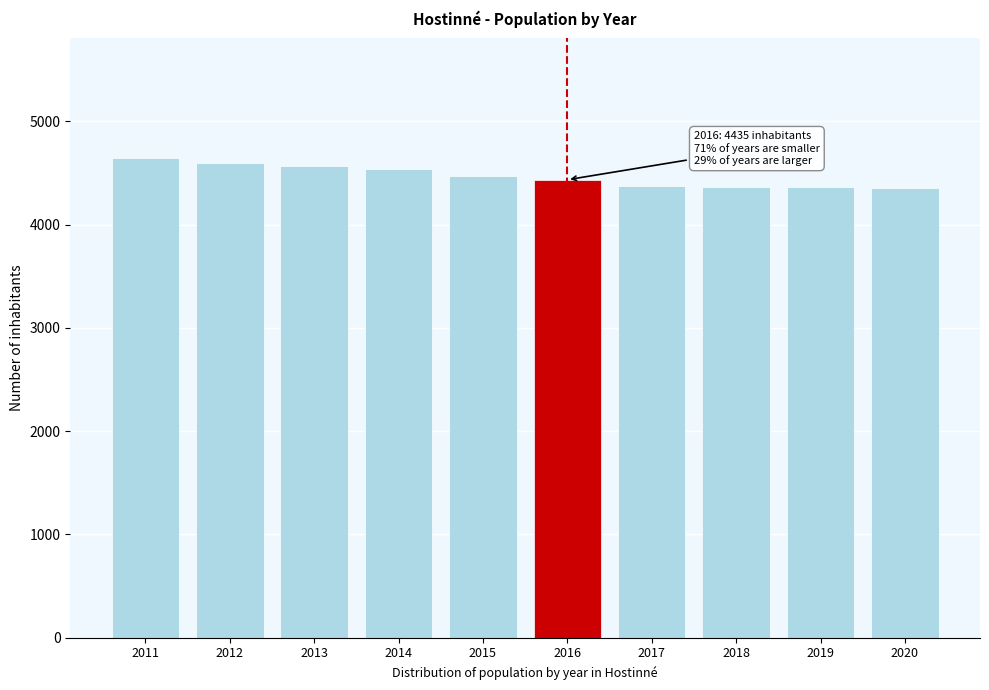

Approximately how many times larger is the value at 2015 compared to 2016?

1.0